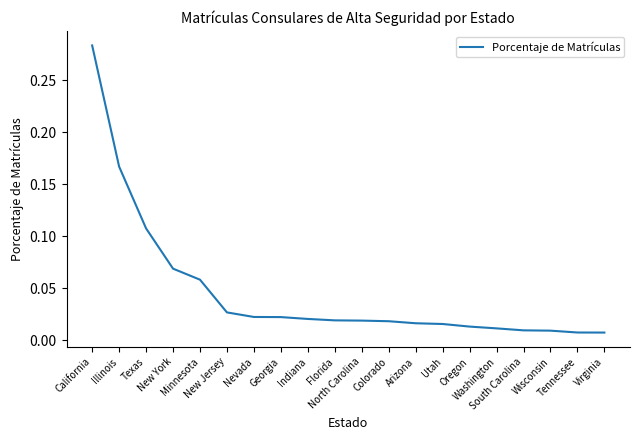

What position from the left is New York?

4